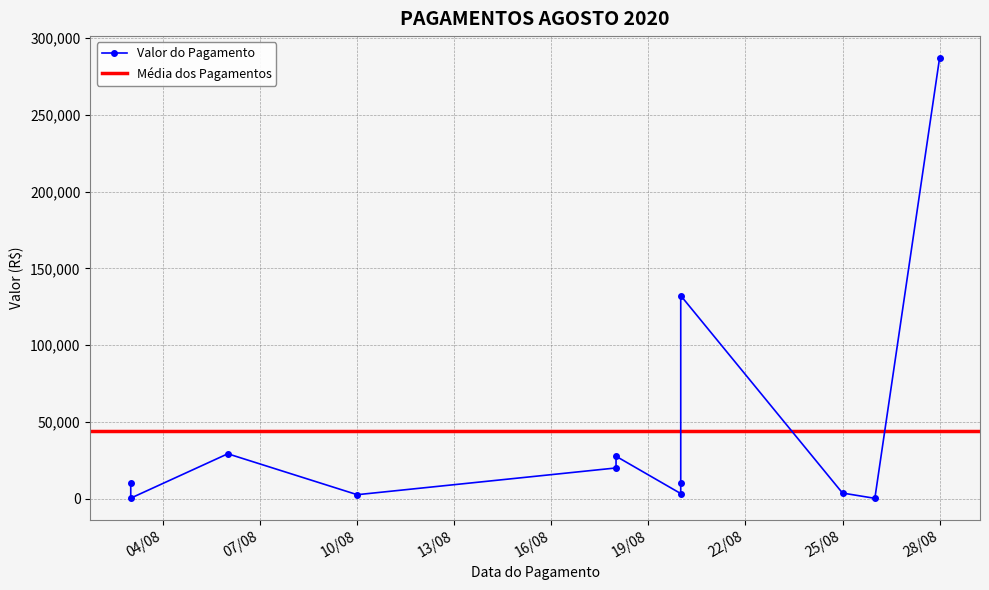

Does the chart display data point markers on the line(s)?

Yes